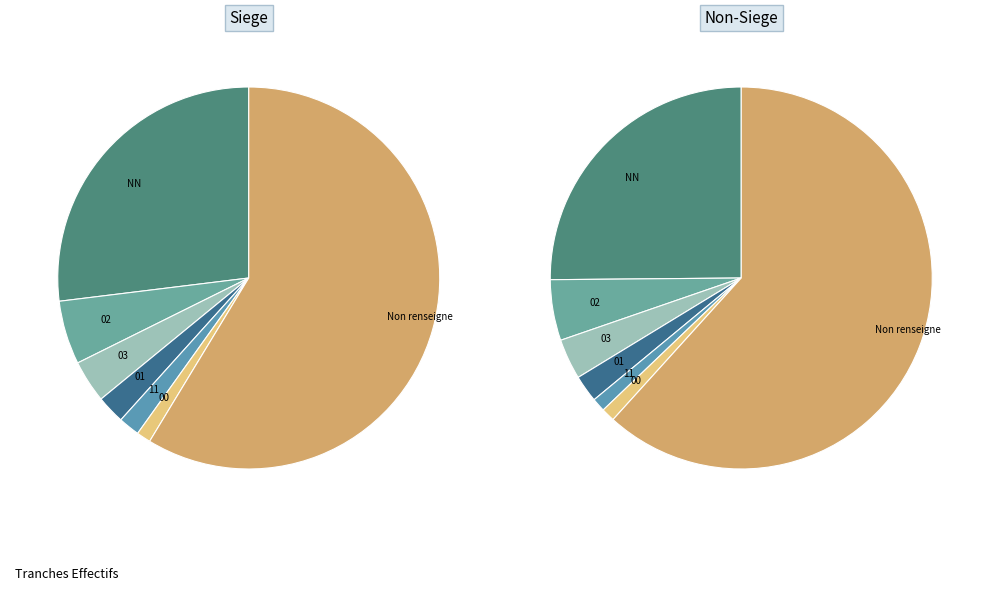

What percentage do 01 and 11 together represent?

3.8%